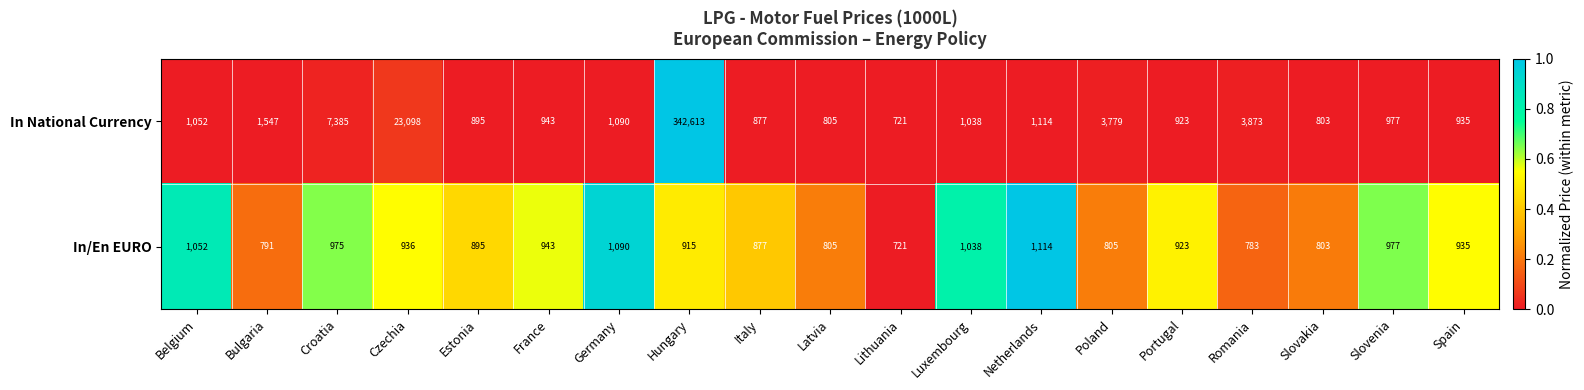

Is it true that In National Currency equals 3873 at Romania?

True